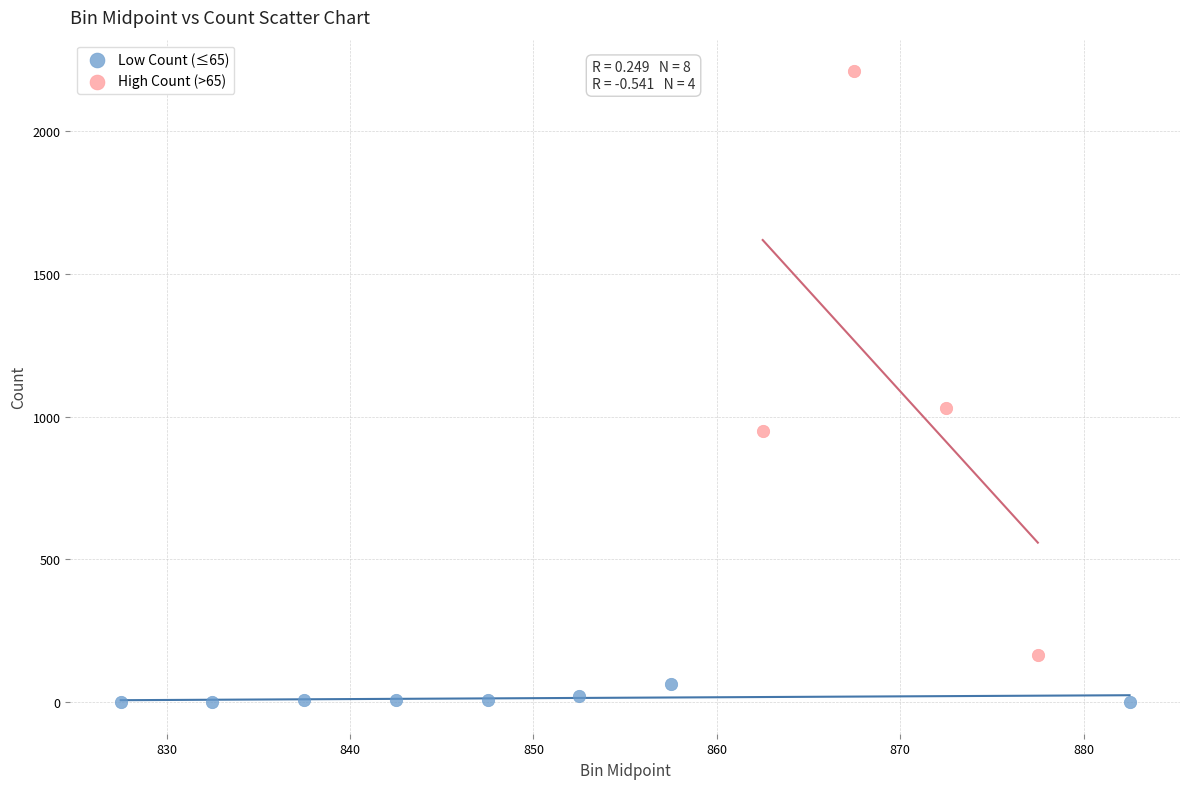

Which series has the widest spread of Y values?

High Count (>65)